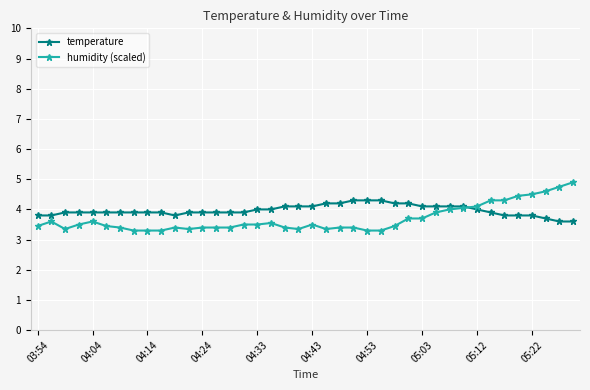

What is the value of the humidity (scaled) point at the 13th from the left?

3.4